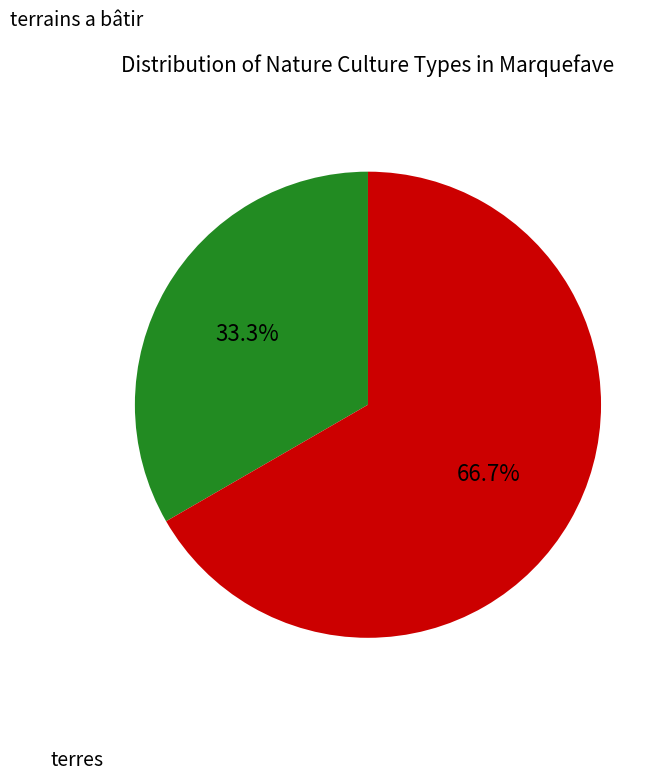

Is there a majority slice in this chart?

Yes